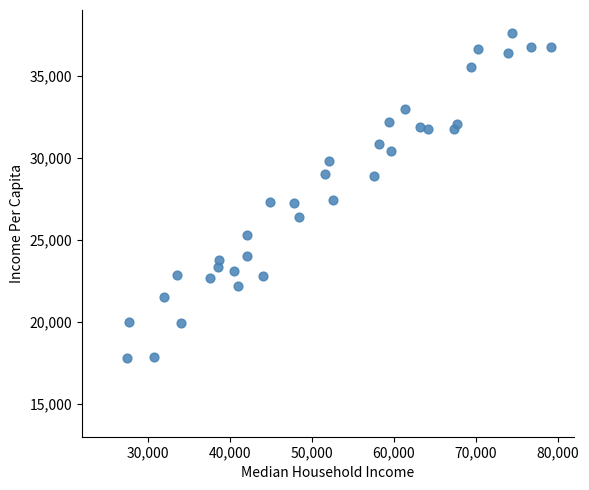

What is the range of X values (max minus min)?

51651.7